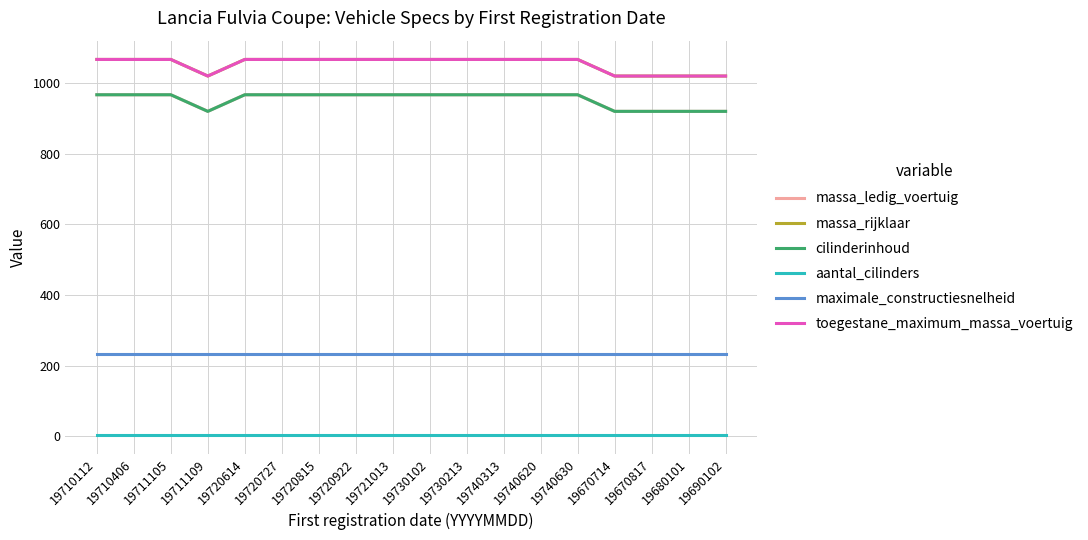

Is this an area chart (filled region under the line)?

No